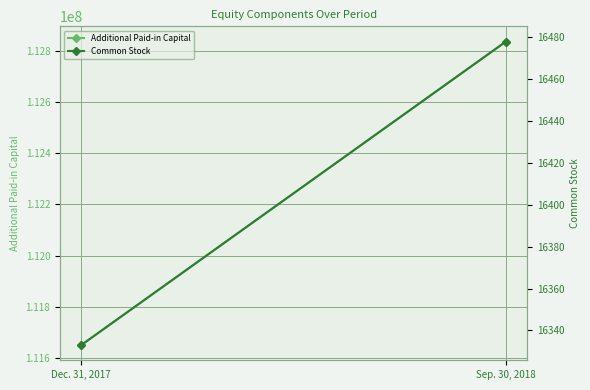

What is the difference between the maximum and minimum values in the Common Stock series?

145